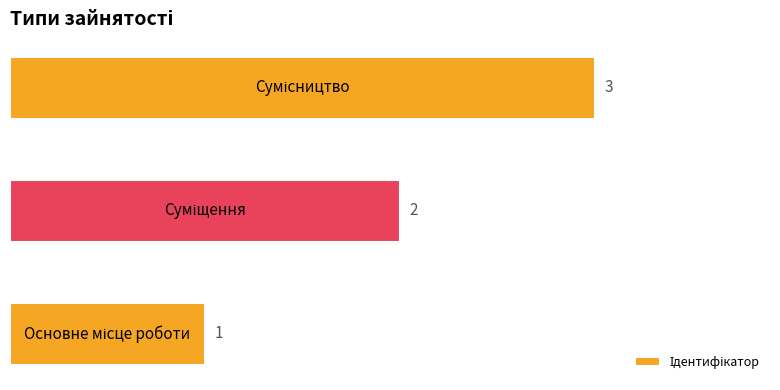

Count the values in the range 1 to 3.

3